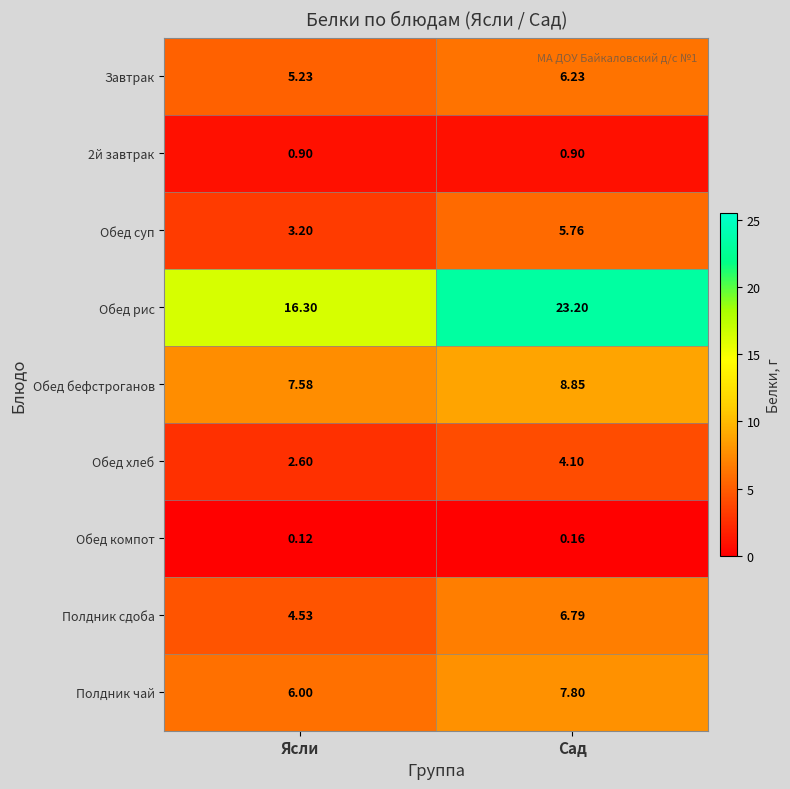

At which label does Обед суп first exceed 5?

Сад